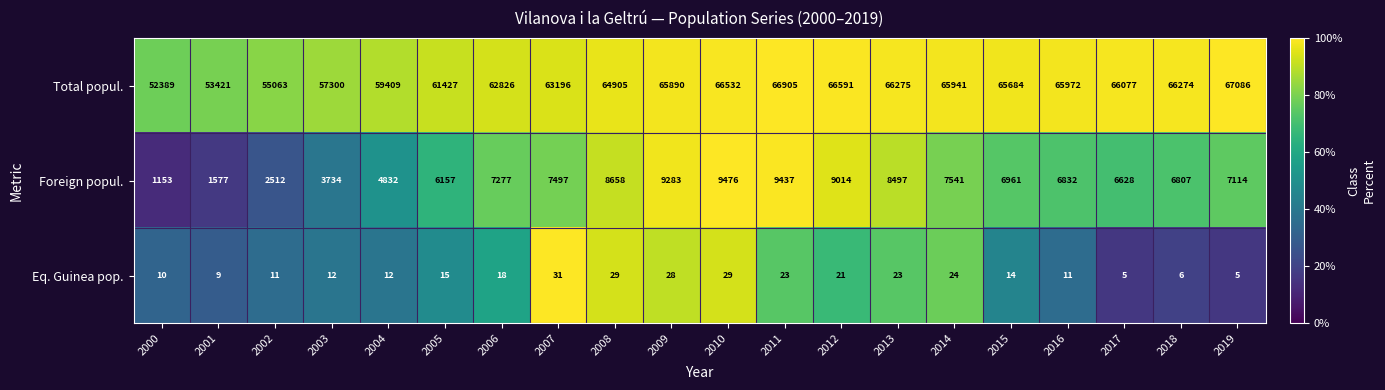

At which category is the sum across all series the highest?

2011